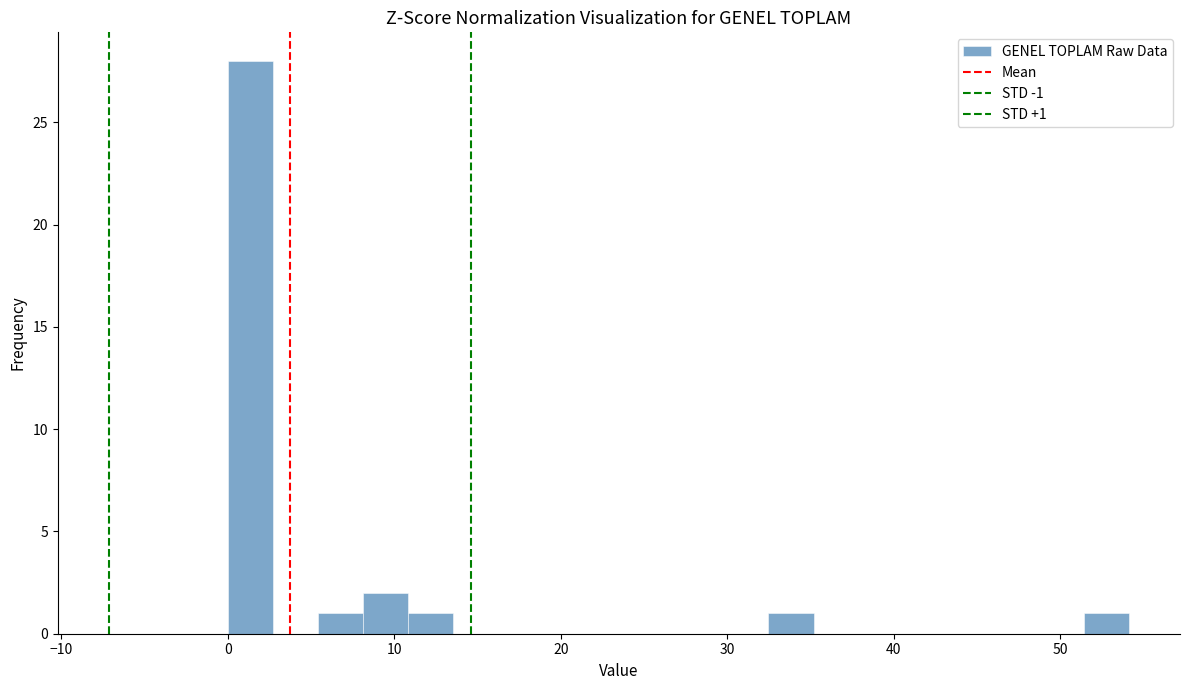

Around what value on the x-axis is the tallest bar? Give the approximate position of its centre, as read against the axis.

1